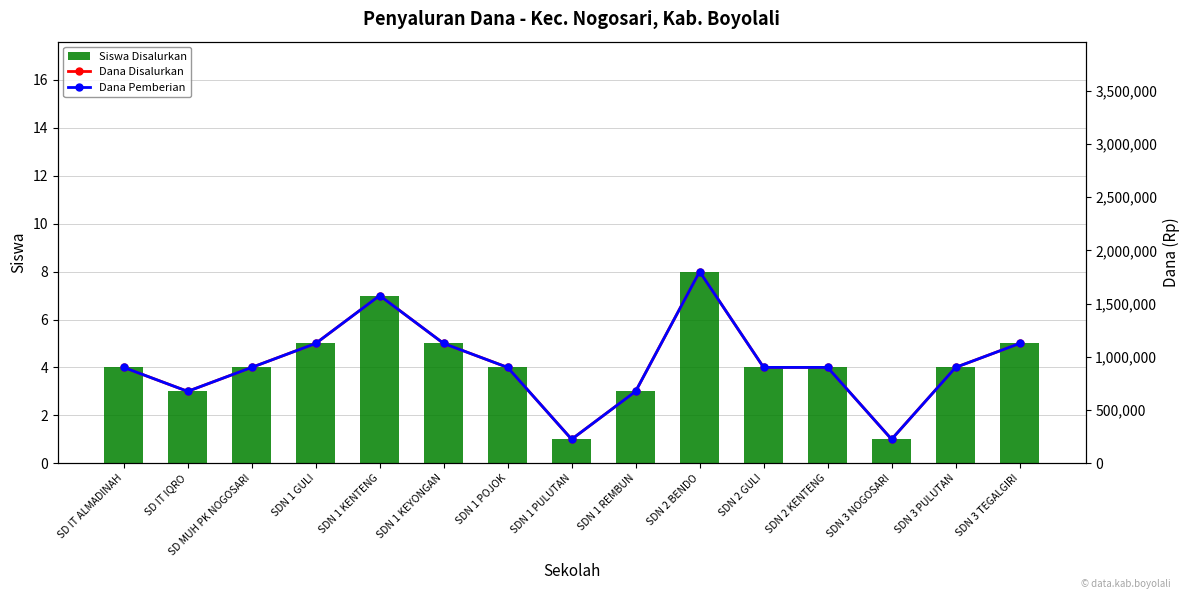

At how many categories does at least one series exceed 517241?

13